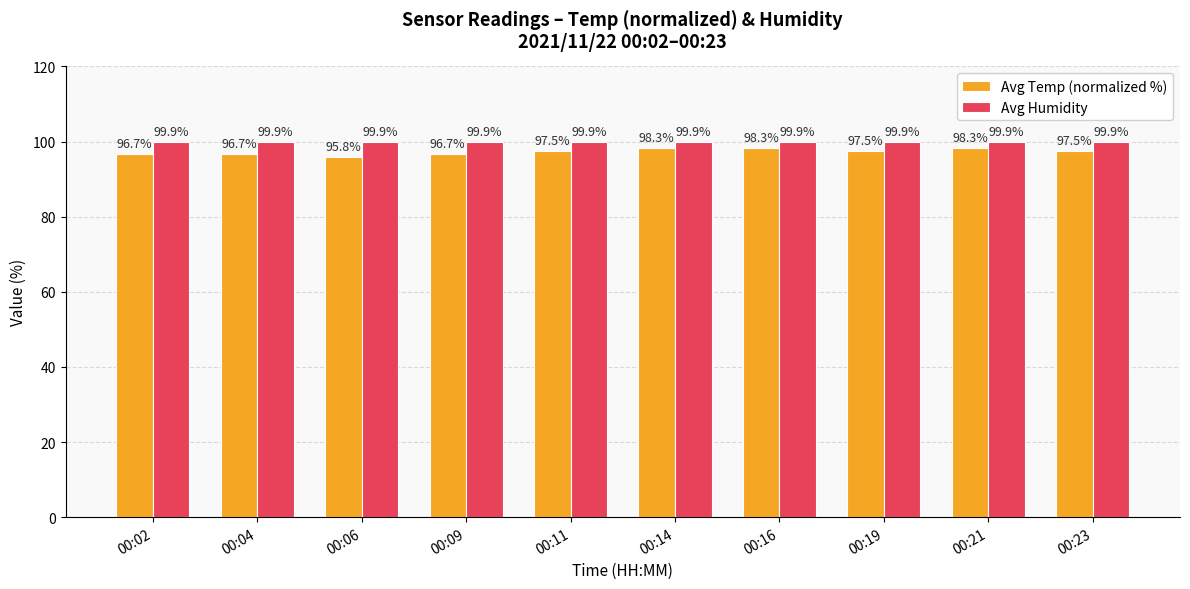

What is the value of the Avg Humidity bar at the 5th from the left?

99.9